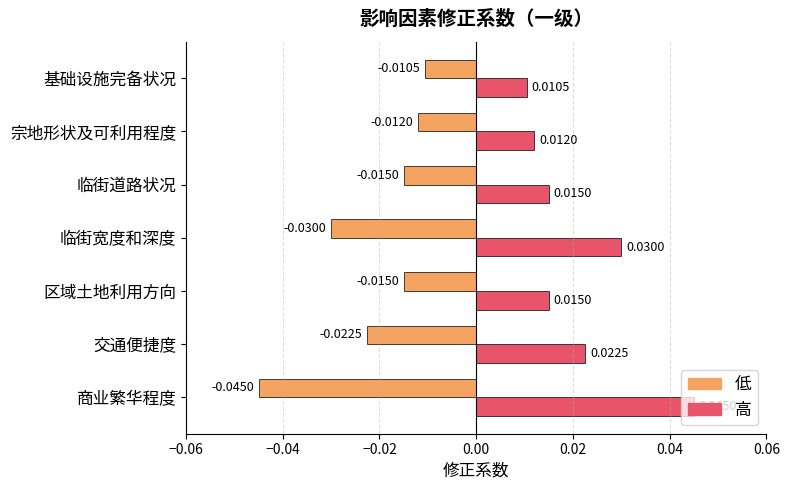

At which label does 低 reach its peak?

基础设施完备状况